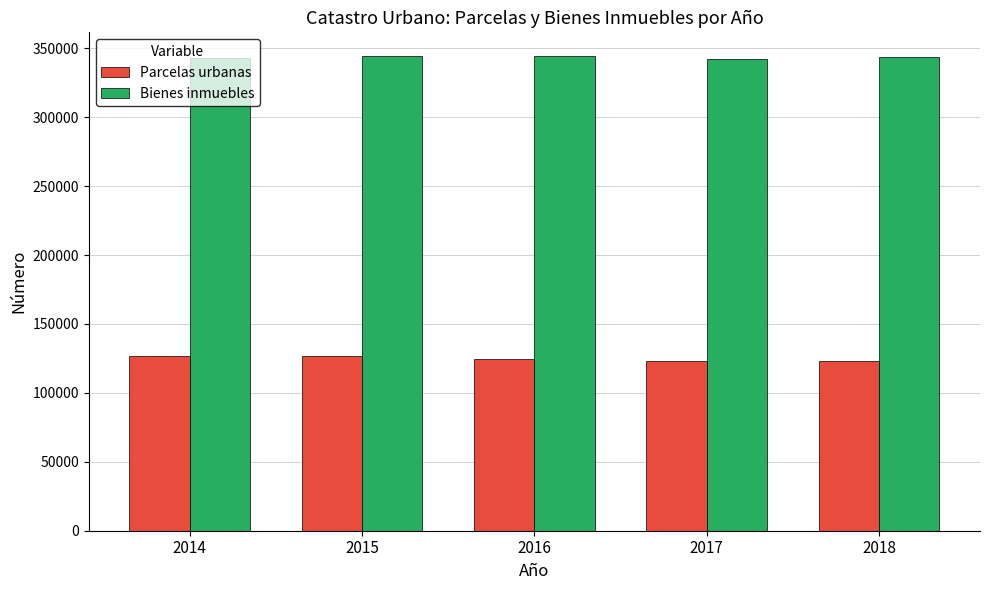

What are all the series names shown in the legend?

Parcelas urbanas, Bienes inmuebles